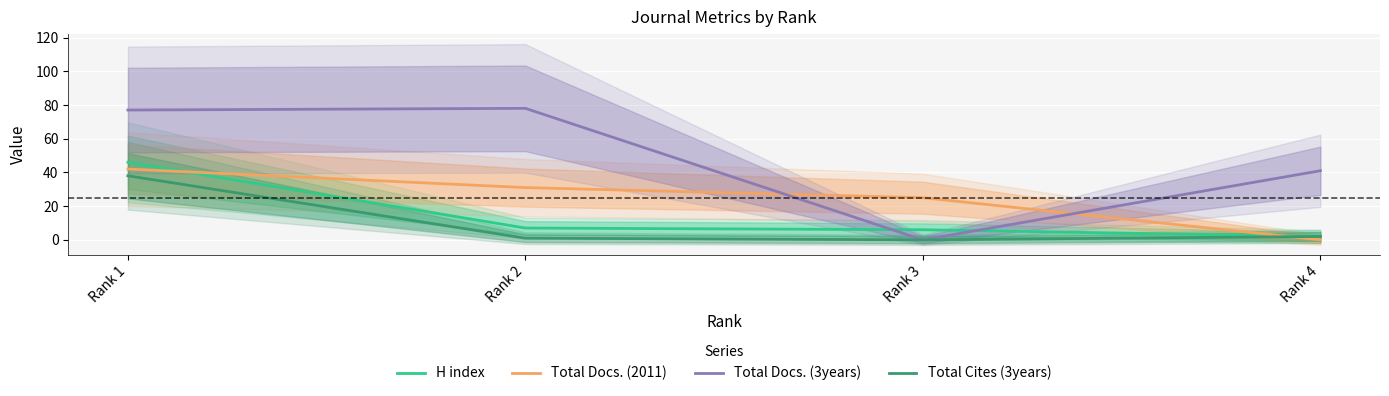

What is the difference between the maximum and minimum values in the Total Docs. (2011) series?

42